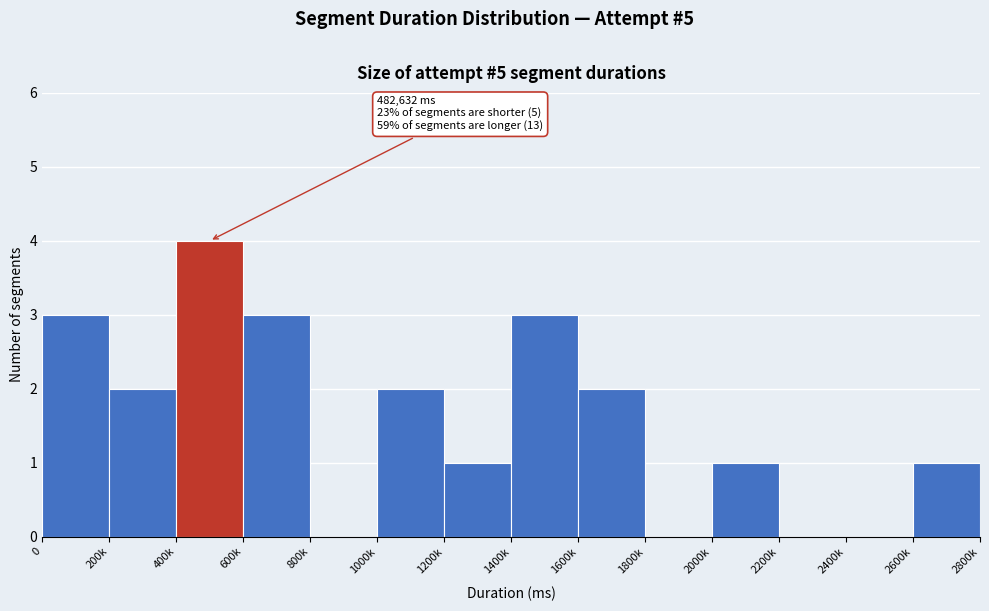

Reading right to left, extract all data points from this chart.

2600k=1	2400k=0	2200k=0	2000k=1	1800k=0	1600k=2	1400k=3	1200k=1	1000k=2	800k=0	600k=3	400k=4	200k=2	0=3